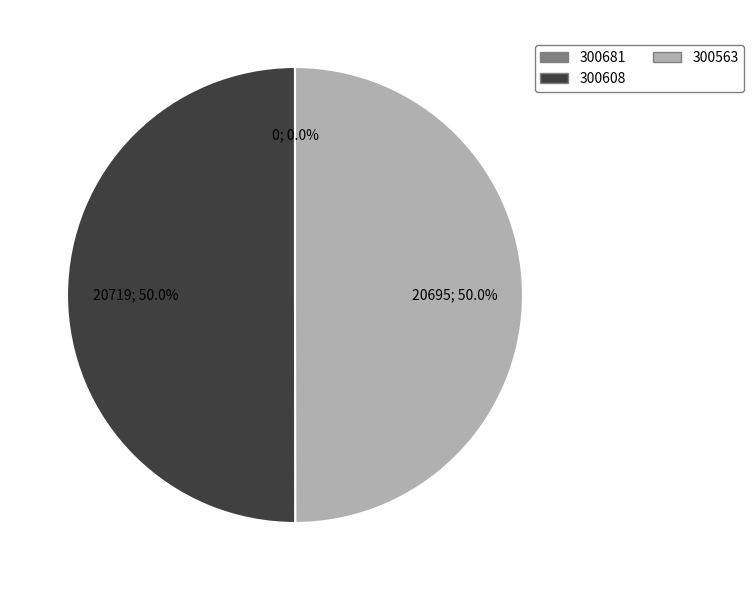

True or false: 300563 accounts for 59% of the total.

False